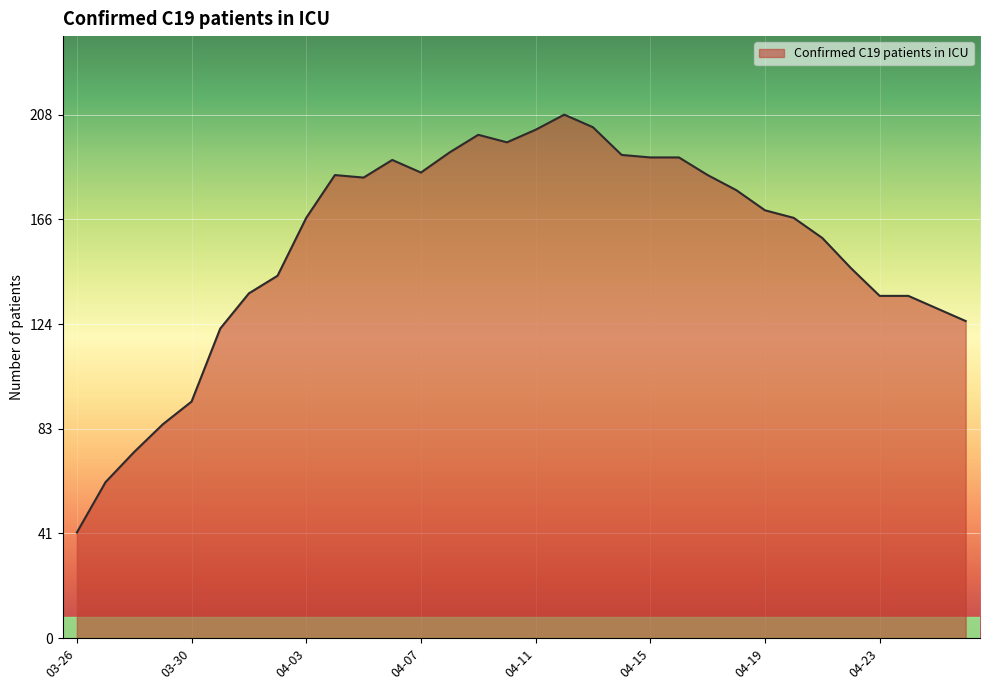

What is the difference between the maximum and minimum values?

166